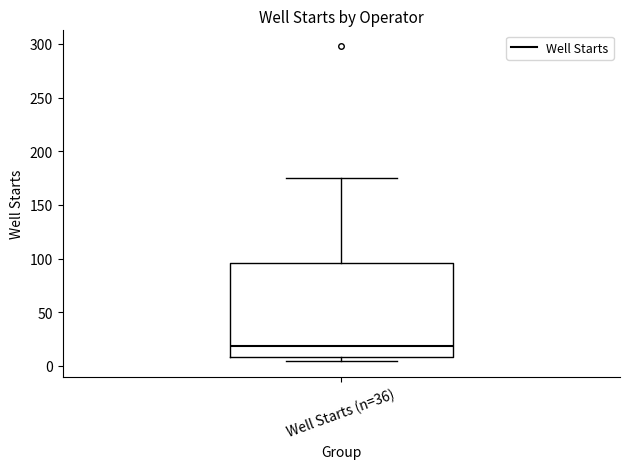

Read this box plot against the y-axis: the position of the median line, the range covered by the box, and the ends of both whiskers. The values are not printed on the chart, so give them approximately, as read against the axis.

median 20, box 10 to 95, whiskers 5 to 175